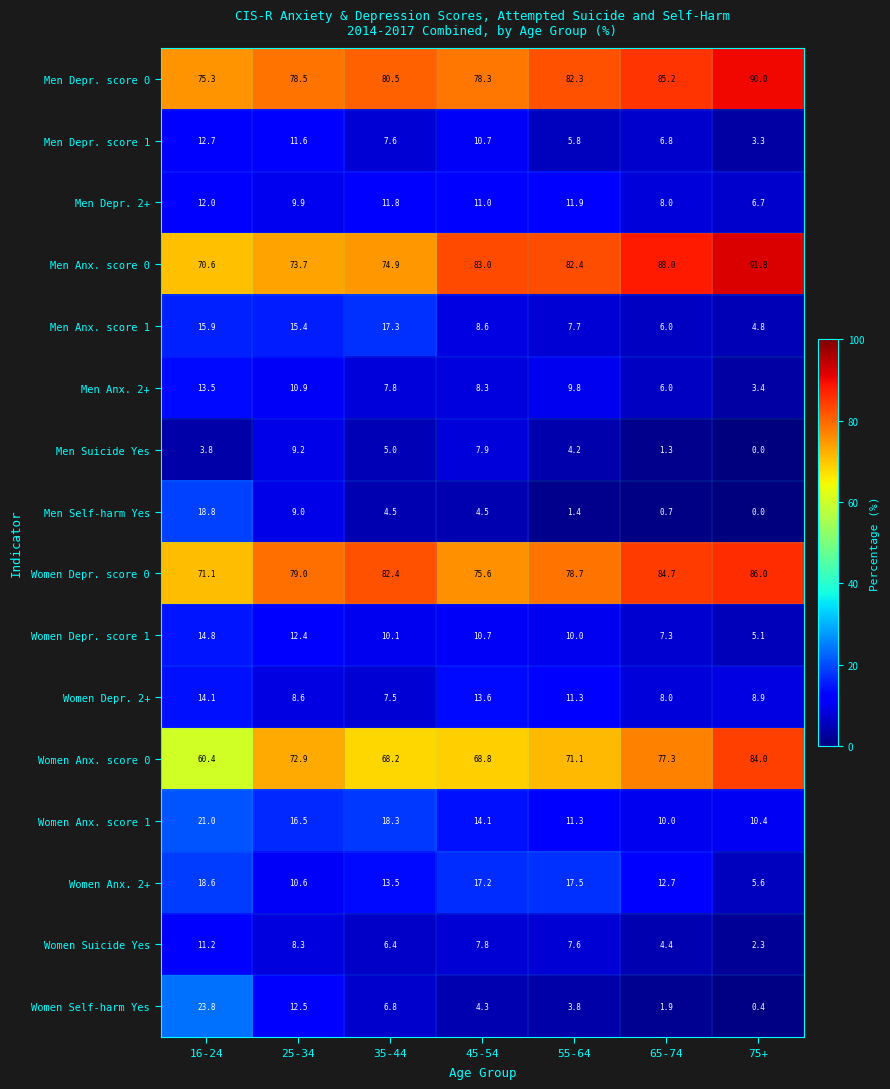

At how many categories does at least one series exceed 53?

7